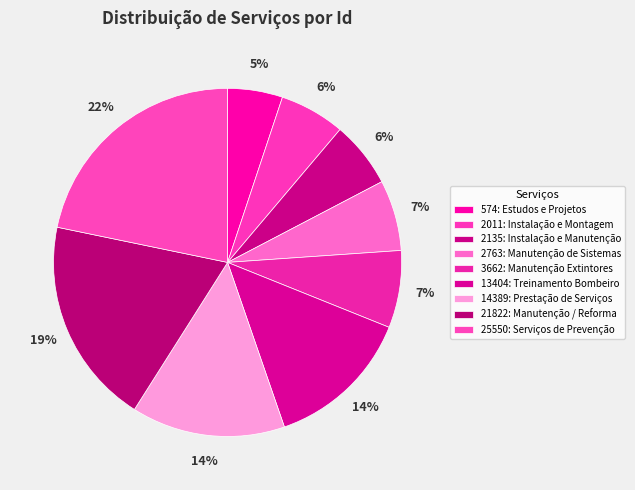

How many segments does this pie chart have?

9